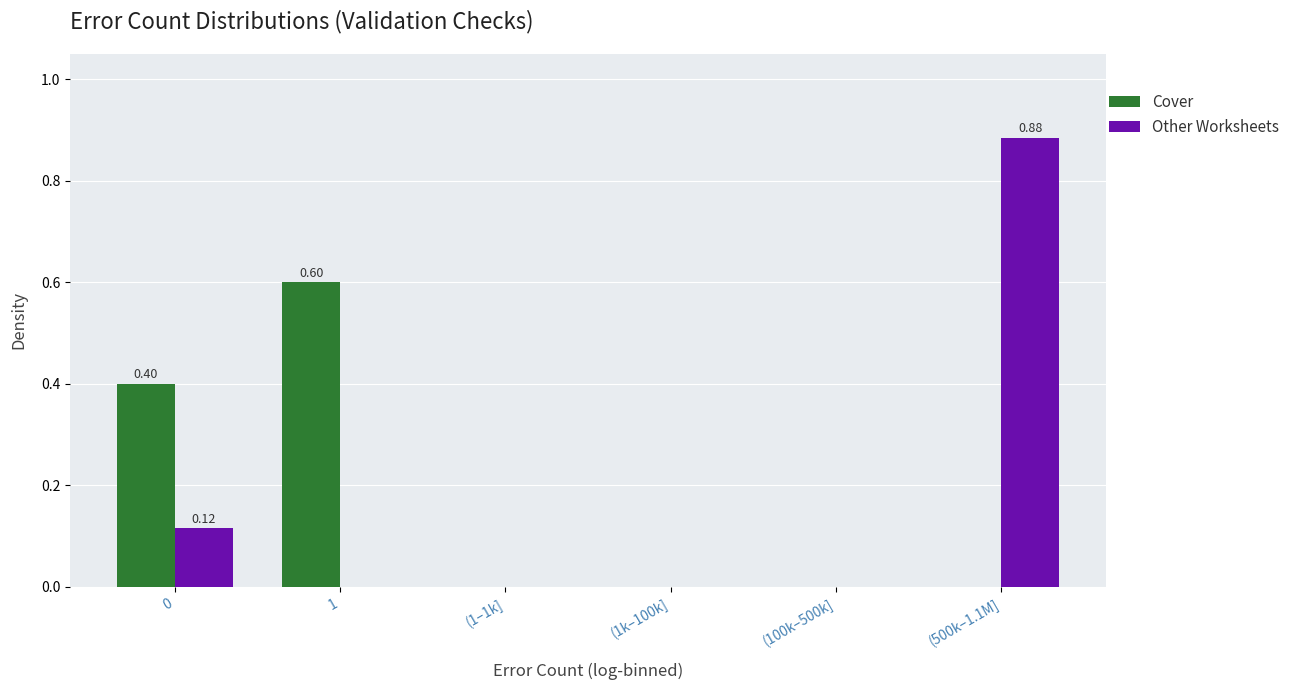

What is the sum of the Cover values at 1 and 0?

1.0